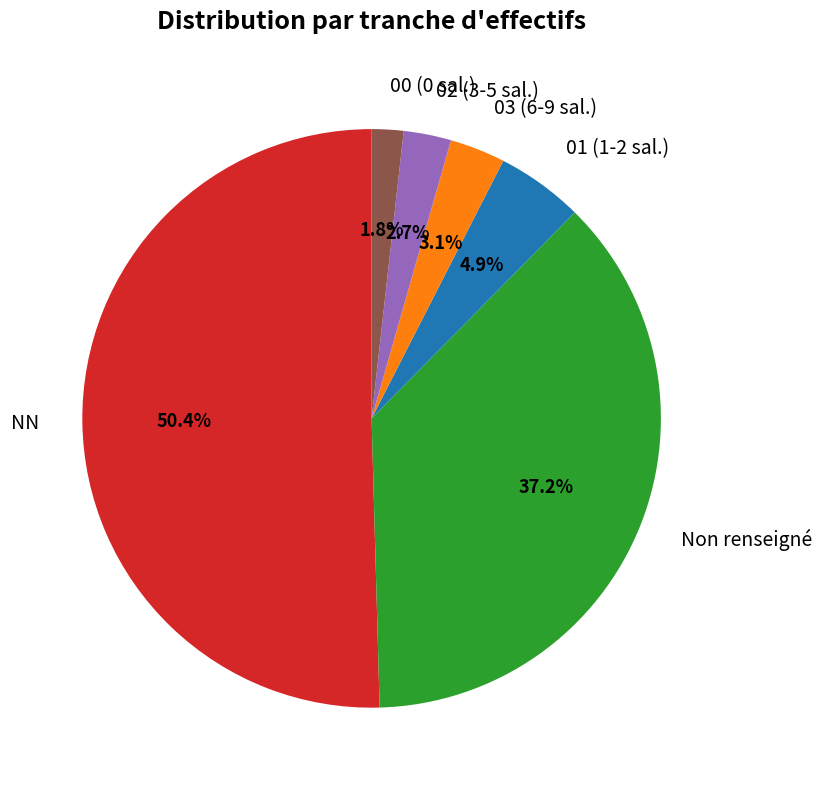

To the nearest percent, what is the difference between the largest and smallest slice percentages?

49%